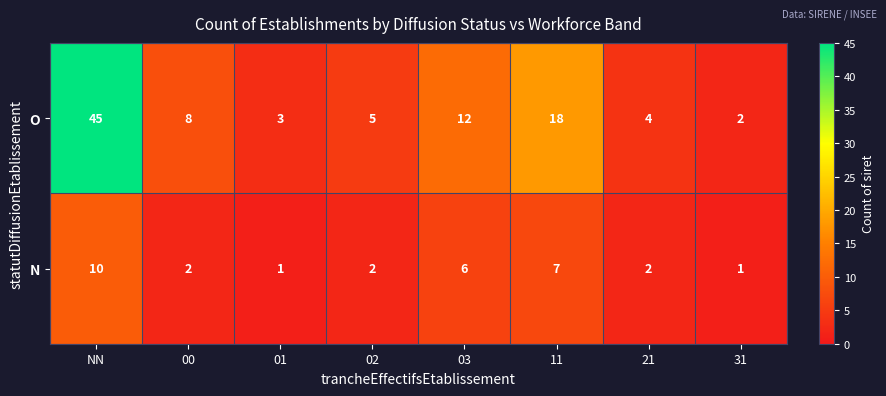

At which category is the sum across all series the highest?

NN